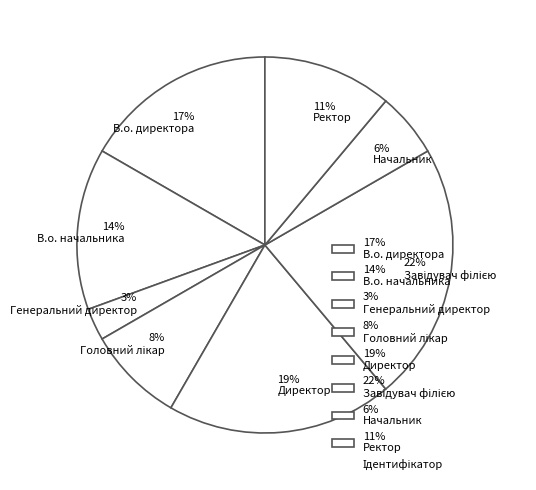

To the nearest percent, what is the combined percentage of 17% В.о. директора and 19% Директор?

36%